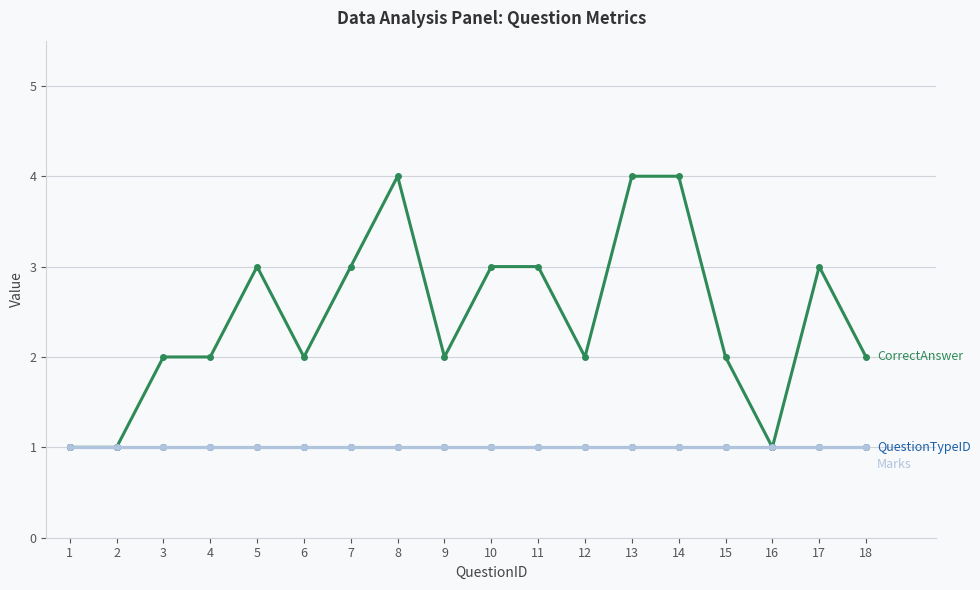

Does the chart have visible grid lines?

Yes